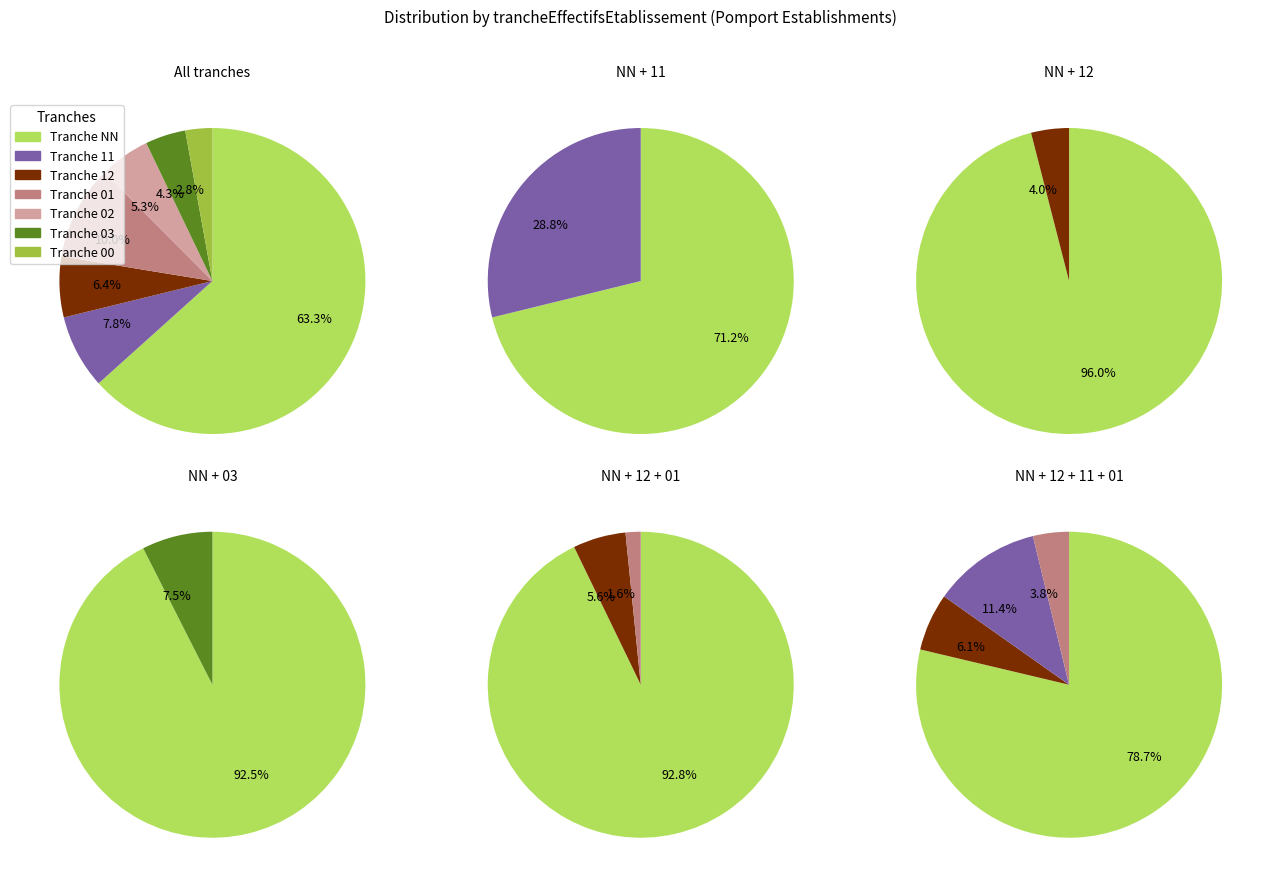

Which has a higher value, 03 or NN?

NN